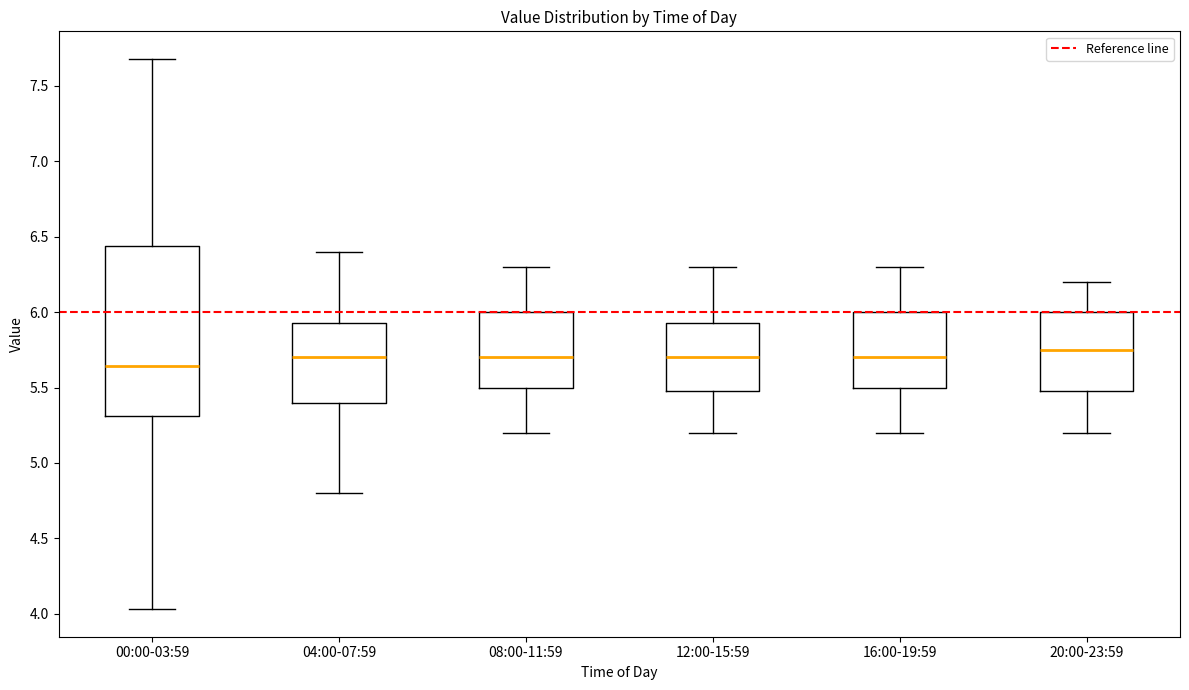

Reading left to right, read every box against the y-axis: the position of its median line, the range the box covers, and the ends of its whiskers. The values are not printed on the chart, so give them approximately, as read against the axis.

00:00-03:59: median 5.65, box 5.30 to 6.45, whiskers 4.05 to 7.70
04:00-07:59: median 5.70, box 5.40 to 5.95, whiskers 4.80 to 6.40
08:00-11:59: median 5.70, box 5.50 to 6.00, whiskers 5.20 to 6.30
12:00-15:59: median 5.70, box 5.50 to 5.95, whiskers 5.20 to 6.30
16:00-19:59: median 5.70, box 5.50 to 6.00, whiskers 5.20 to 6.30
20:00-23:59: median 5.75, box 5.50 to 6.00, whiskers 5.20 to 6.20